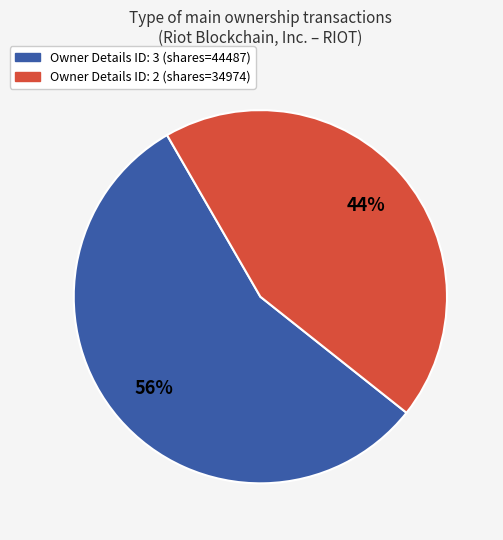

To the nearest percent, what is the difference between the largest and smallest slice percentages?

12%